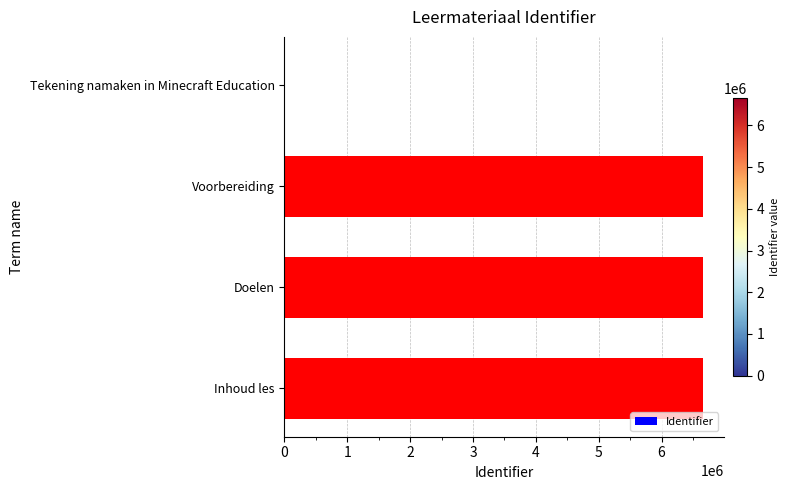

What is the greatest value displayed?

6658884